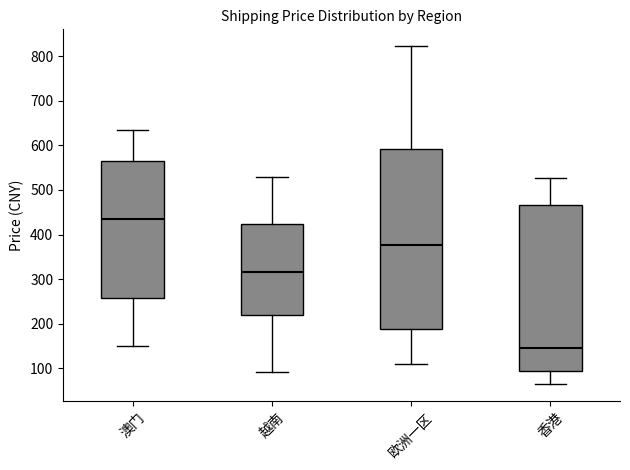

Reading left to right, read every box against the y-axis: the position of its median line, the range the box covers, and the ends of its whiskers. The values are not printed on the chart, so give them approximately, as read against the axis.

澳门: median 430, box 260 to 560, whiskers 150 to 630
越南: median 320, box 220 to 420, whiskers 90 to 530
欧洲一区: median 380, box 190 to 590, whiskers 110 to 820
香港: median 150, box 90 to 470, whiskers 60 to 530